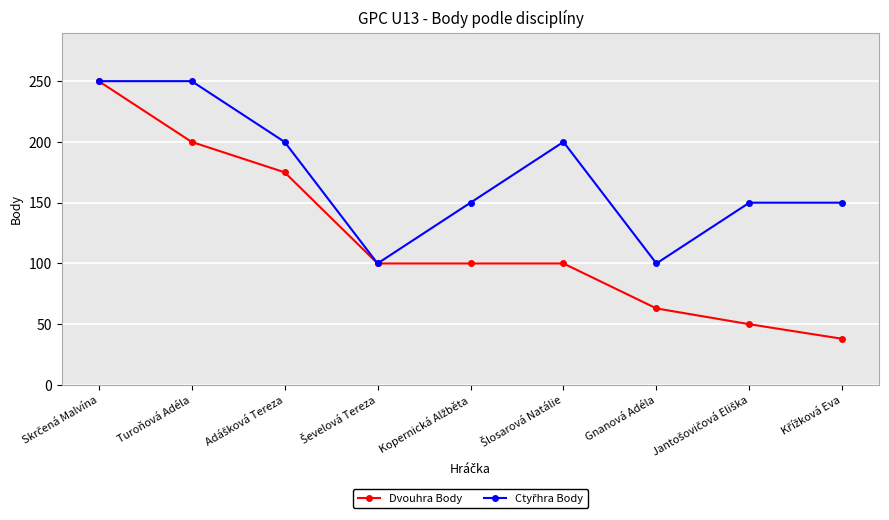

At how many categories does at least one series exceed 112?

7